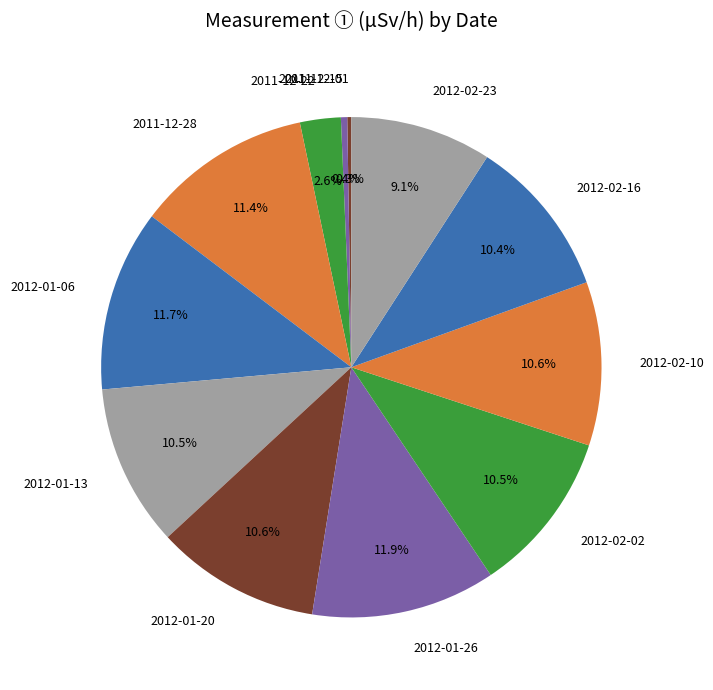

Between 2012-01-26 and 2011-12-22, which is larger?

2012-01-26